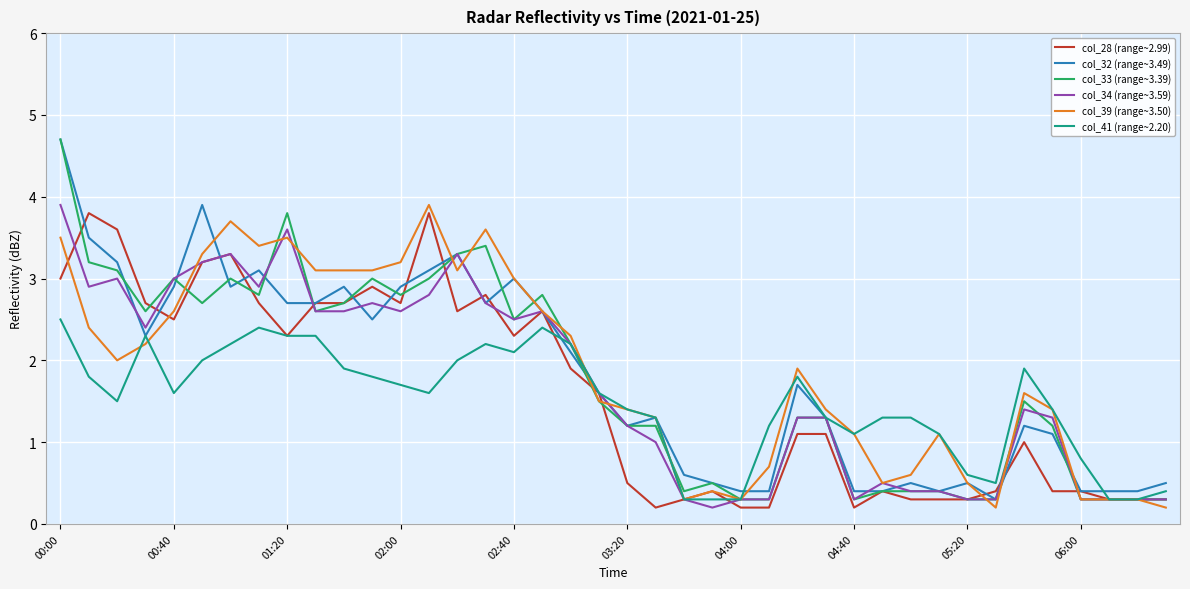

What is the highest value of the col_32 (range~3.49) series?

4.7